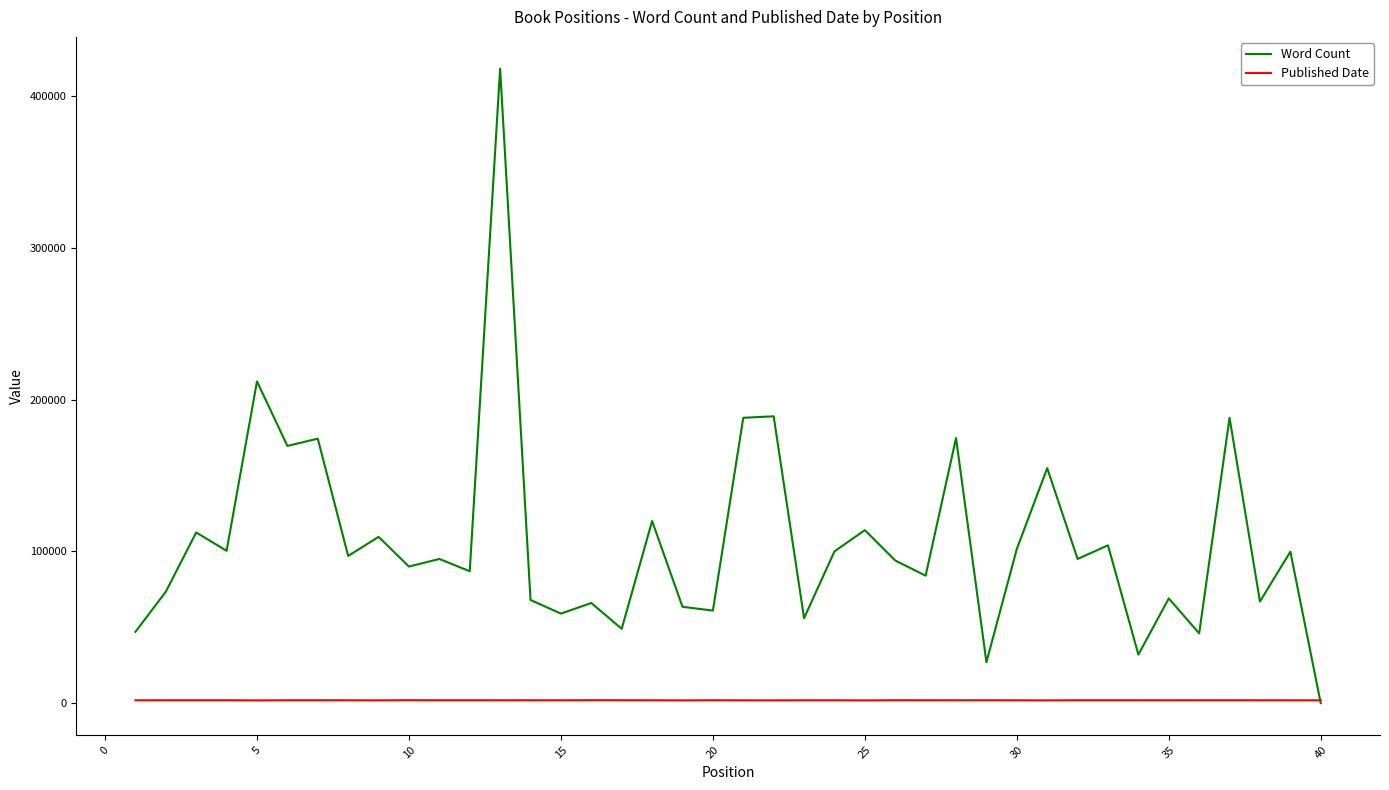

List the series in order of their peak value, lowest first.

Published Date, Word Count